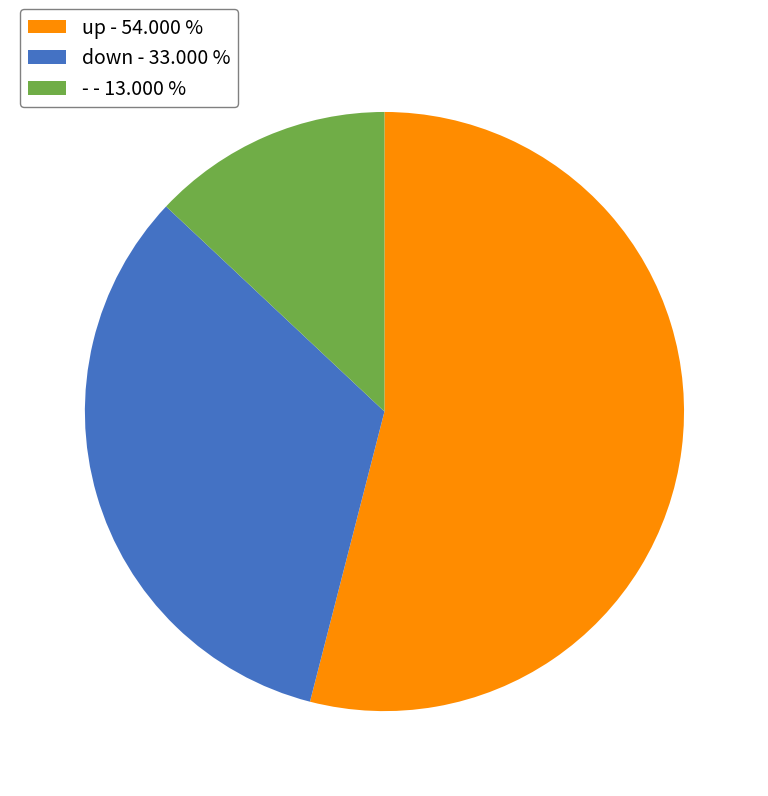

How many slices are in this pie chart?

3